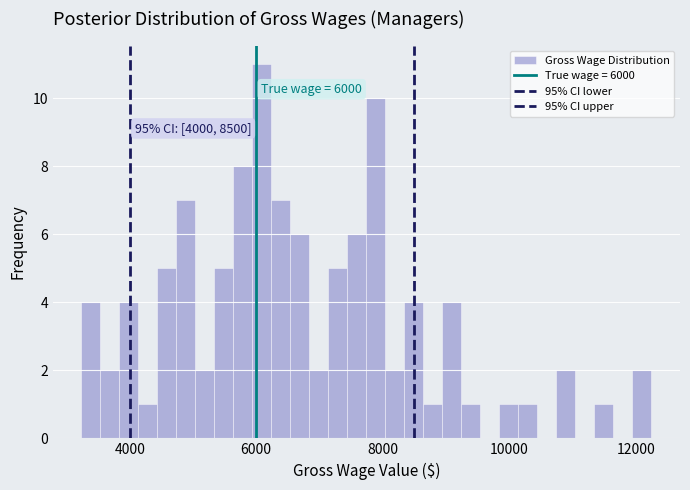

Read against the x-axis, roughly where is the centre of the tallest bar?

6000